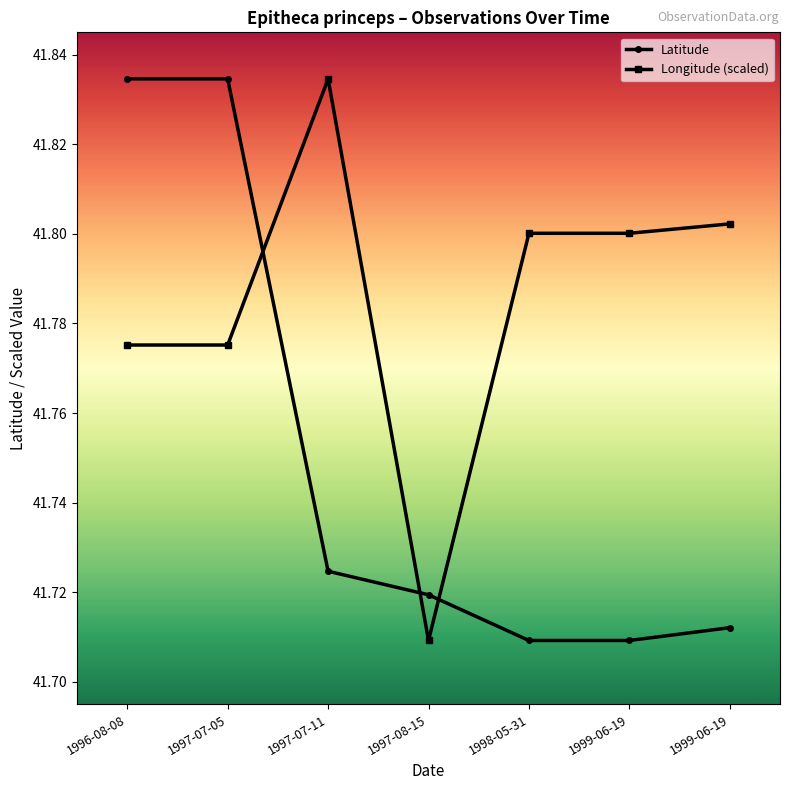

What is the average value of the Longitude (scaled) series?

41.8